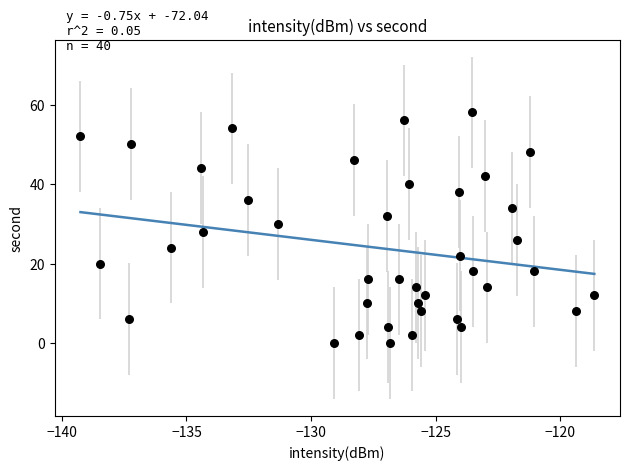

What is the range of Y values (max minus min)?

58